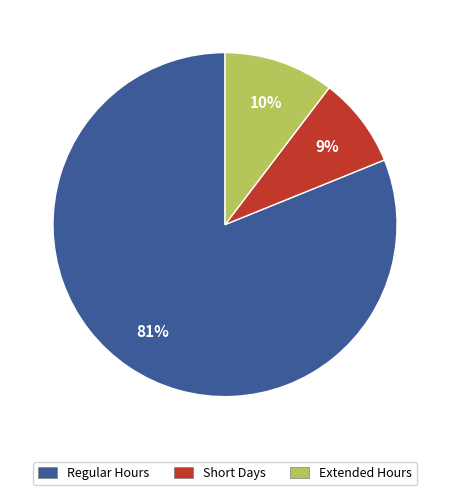

How many segments does this pie chart have?

3